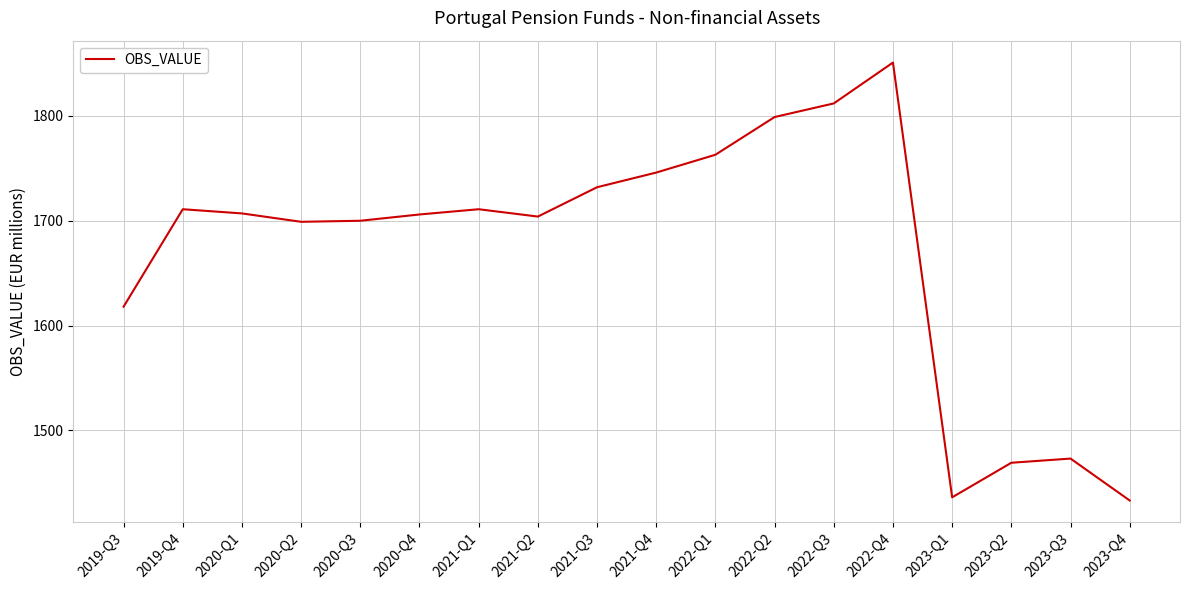

The value at 2020-Q4 is 437. True or false?

False